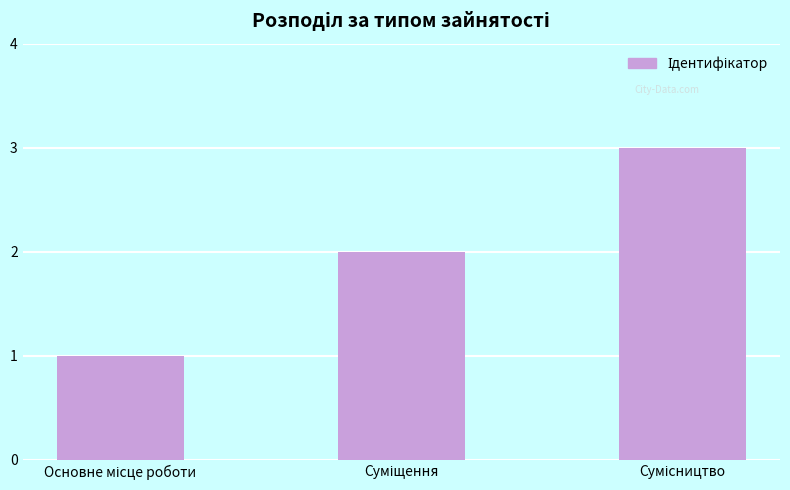

What is the maximum value shown in the chart?

3